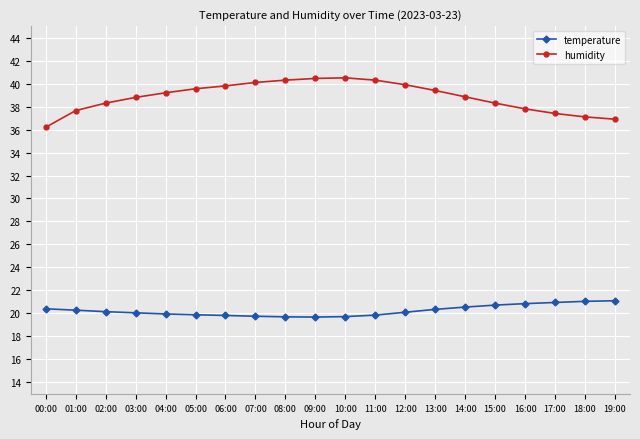

Rank the series by their maximum value, from highest to lowest.

humidity, temperature